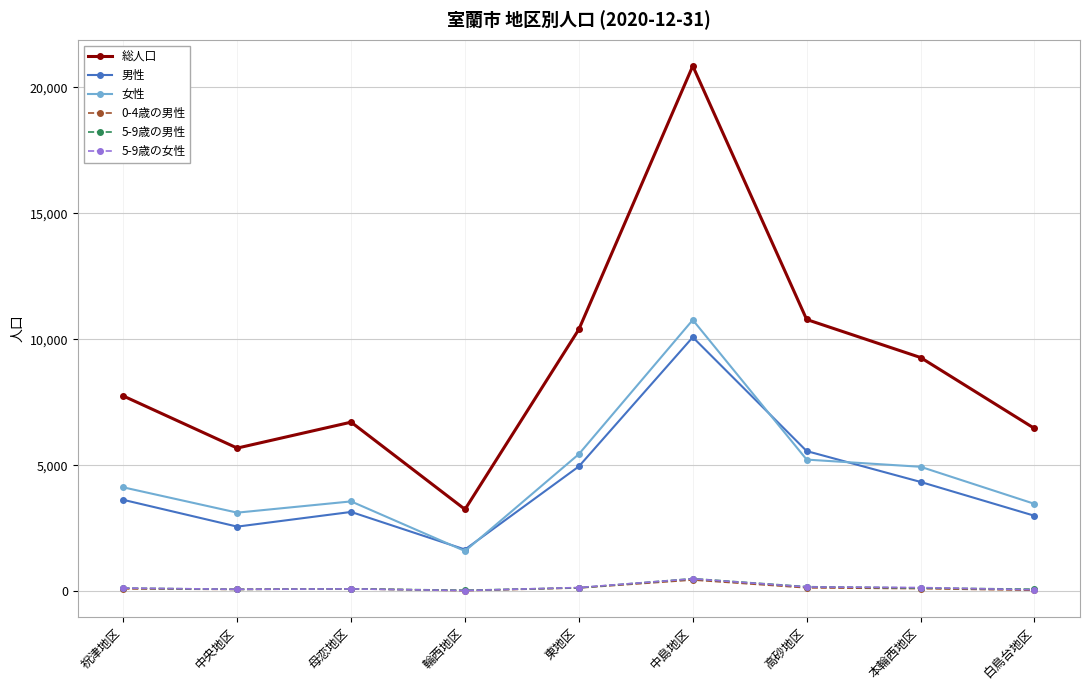

At which category does 総人口 reach its first local peak?

母恋地区